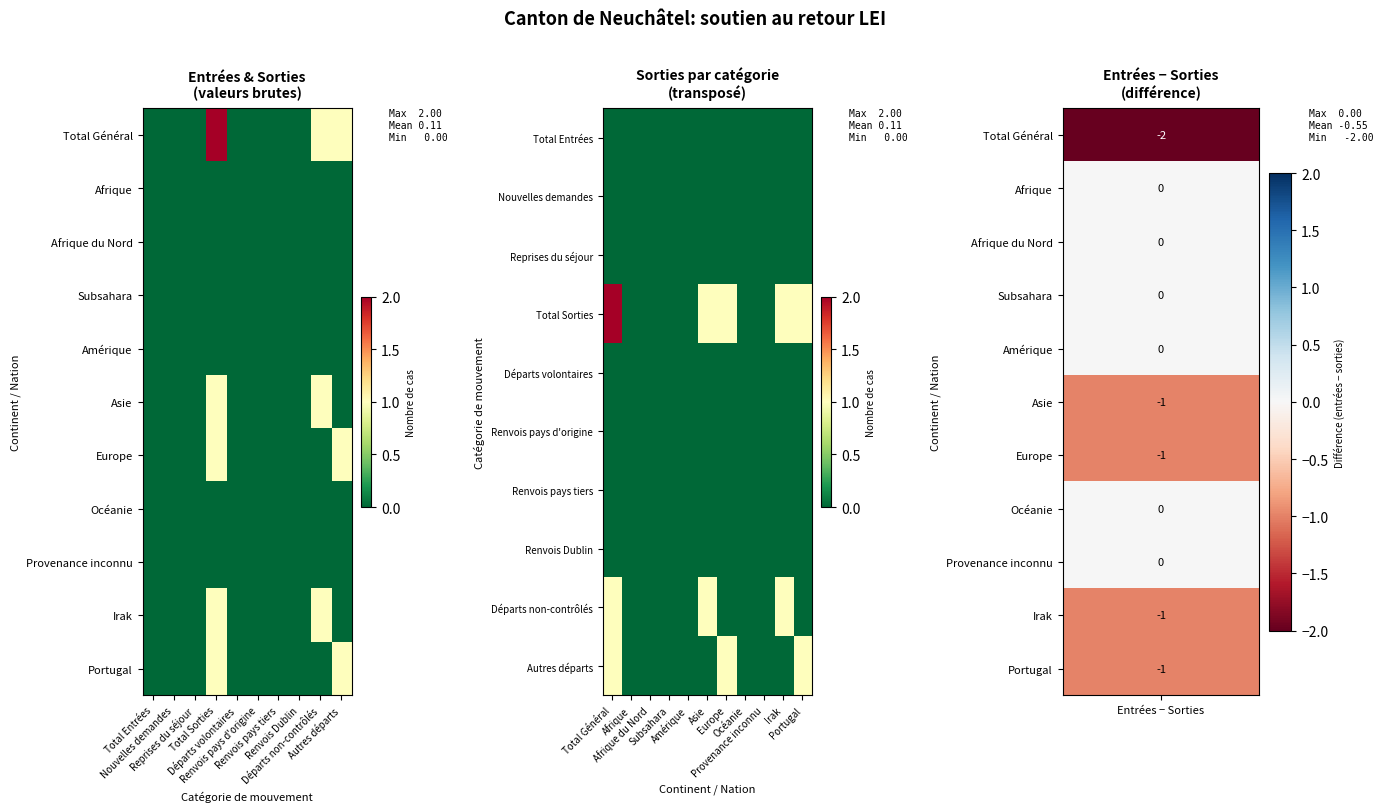

Between 2 and 3, which series saw the biggest shift?

Total Général